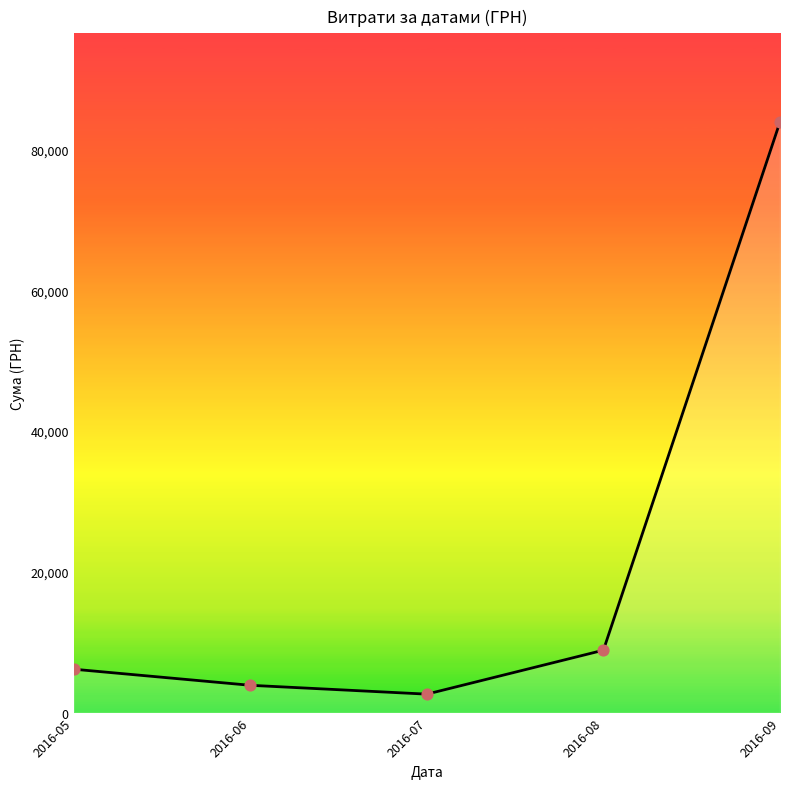

Between 2016-05 and 2016-08, which is larger?

2016-08